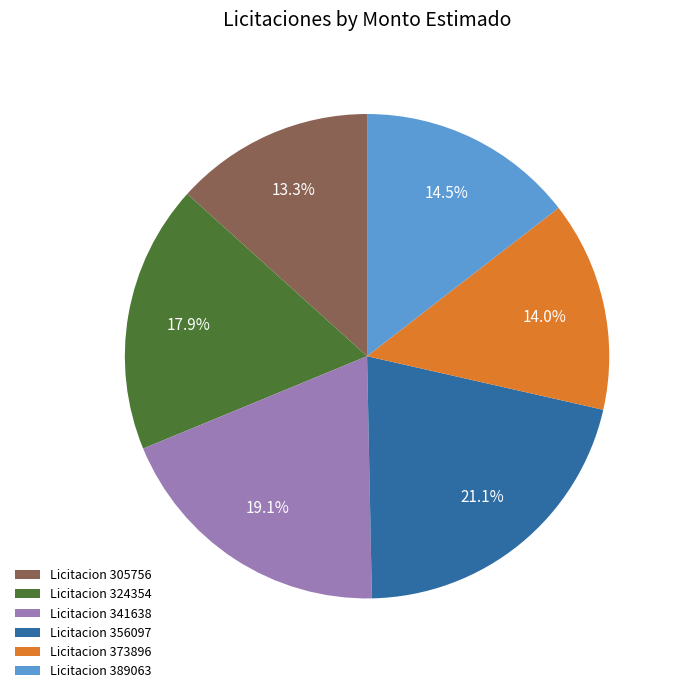

What portion of the pie excludes Licitacion 324354?

82.1%